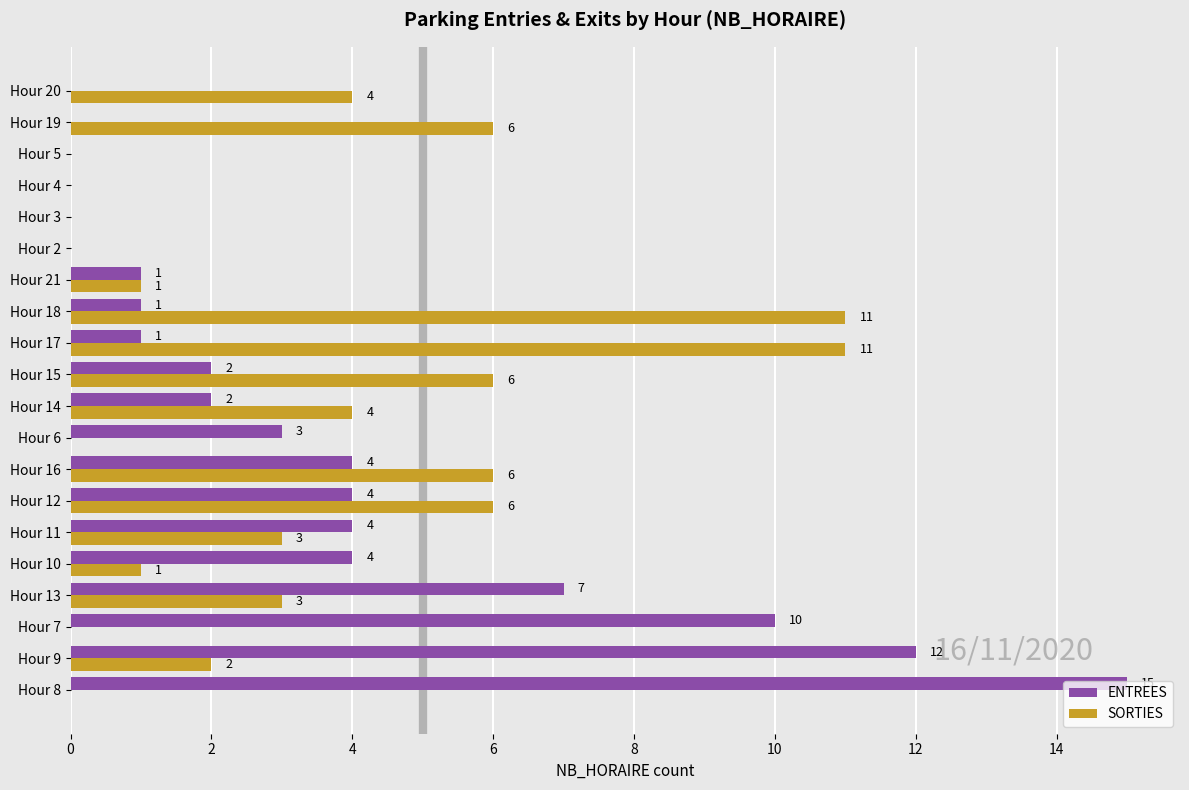

What are all the series names shown in the legend?

ENTREES, SORTIES